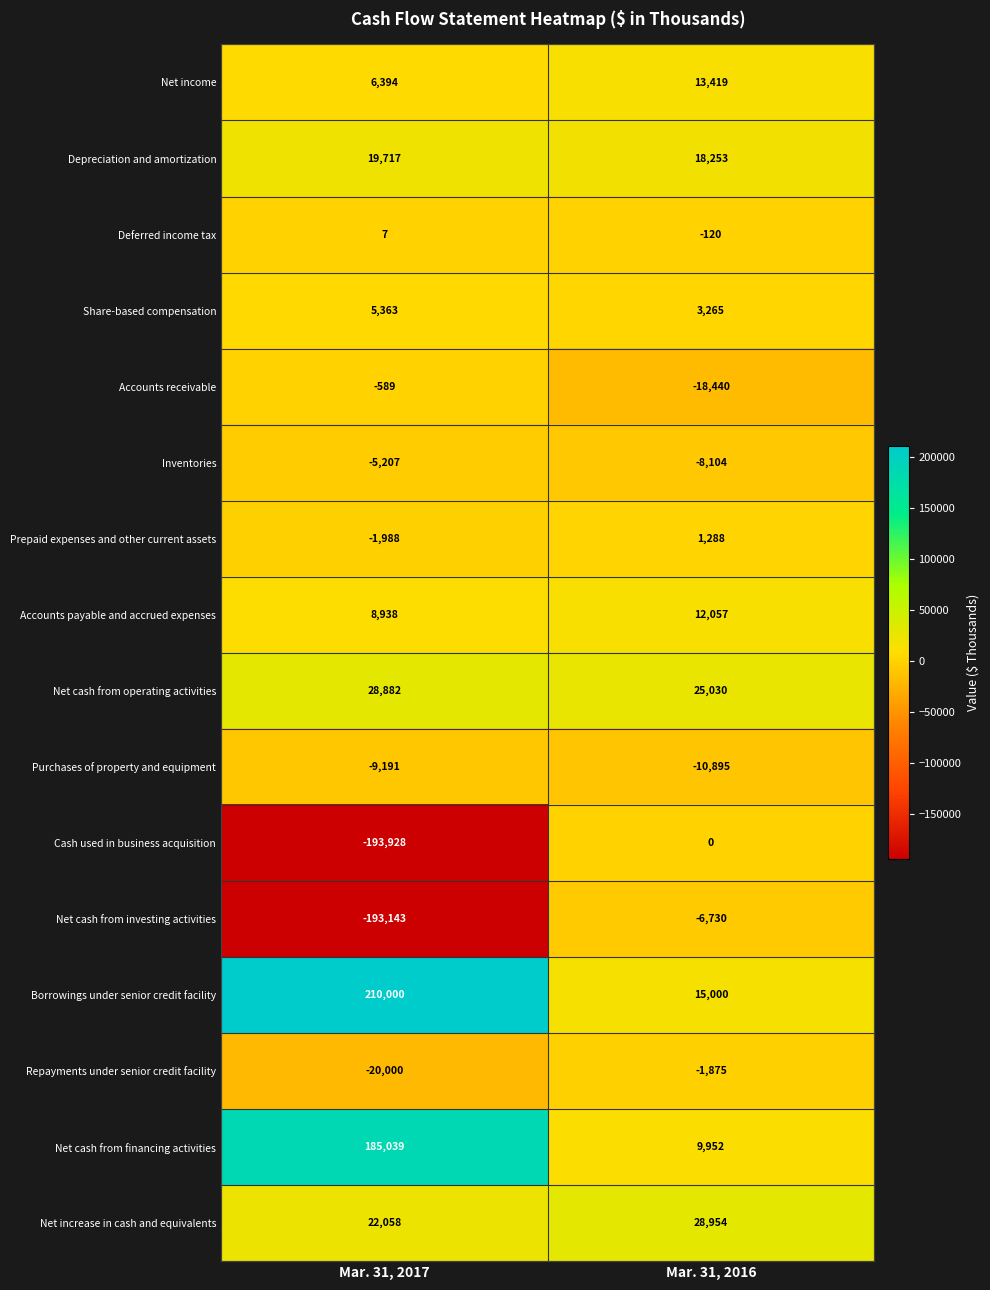

What is the sum of all Accounts payable and accrued expenses values?

20995